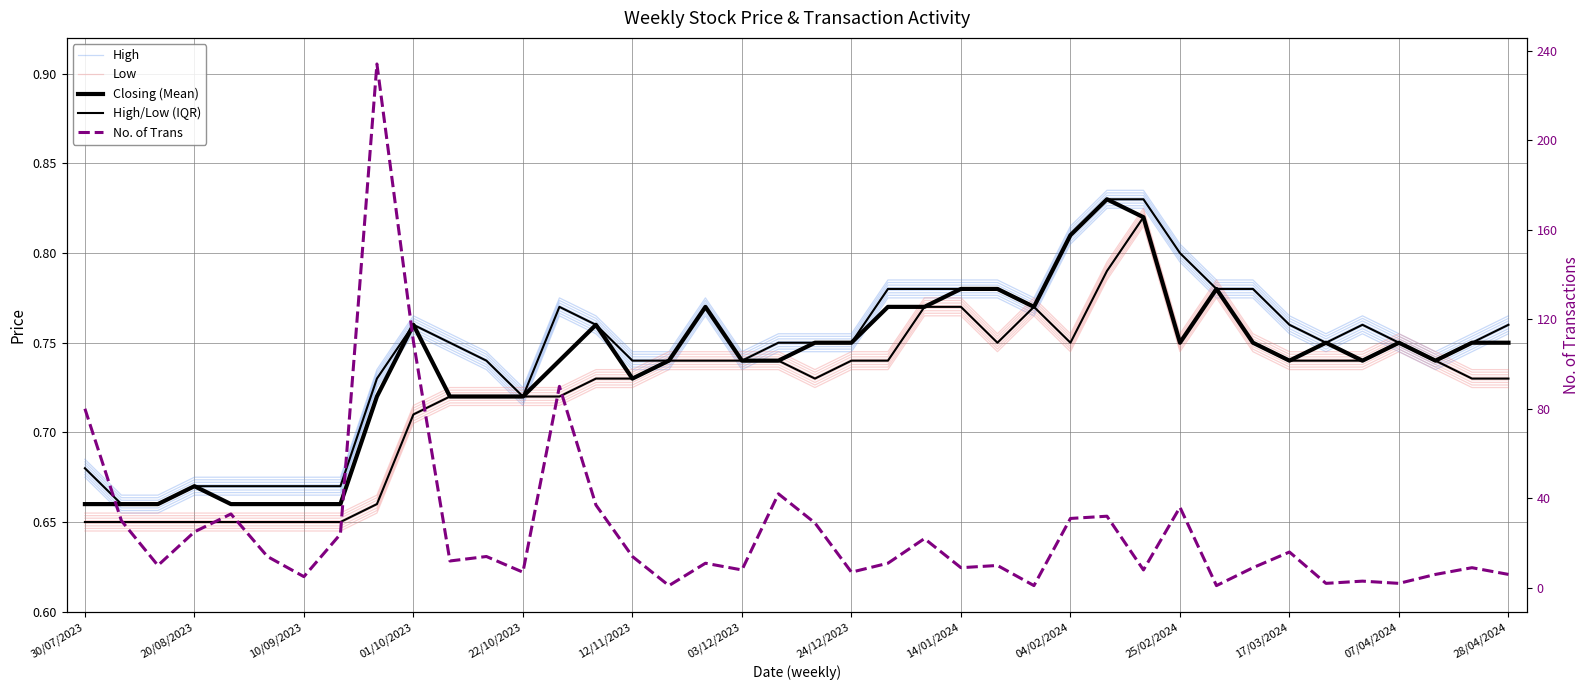

What is the maximum value for No. of Trans?

234.0